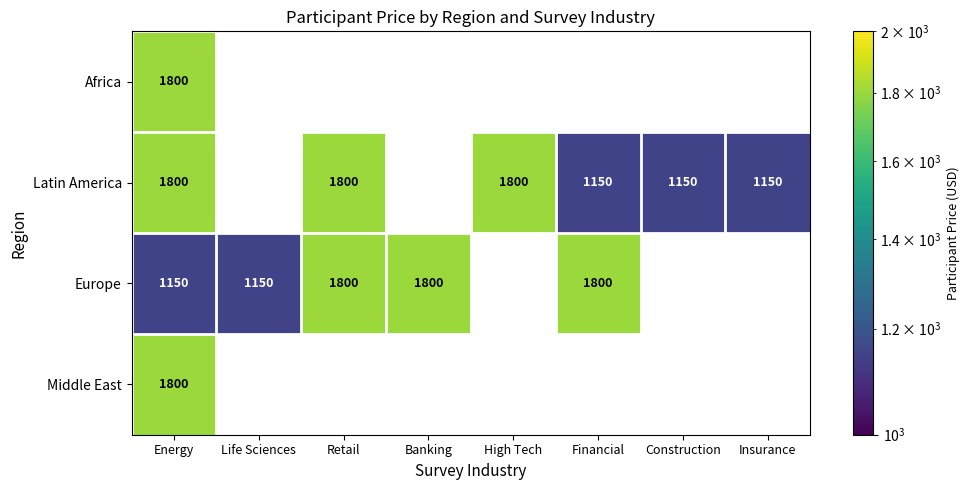

What is the spread (max minus min) of values at Energy?

650